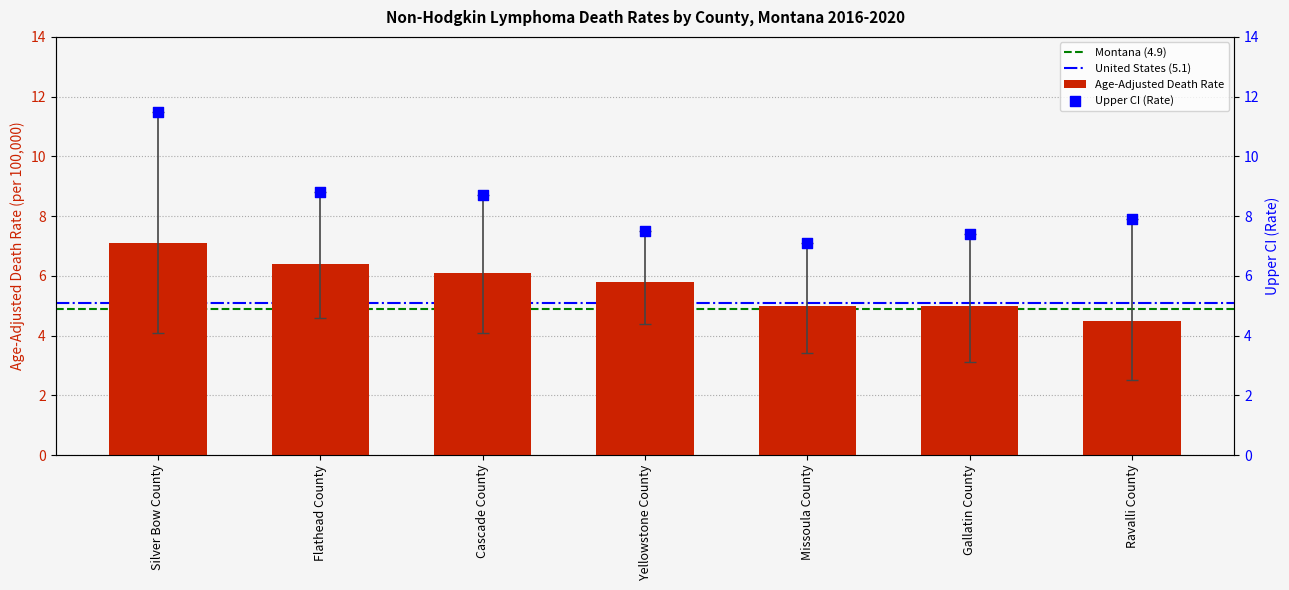

What is the total value across all series at Missoula County?

15.5